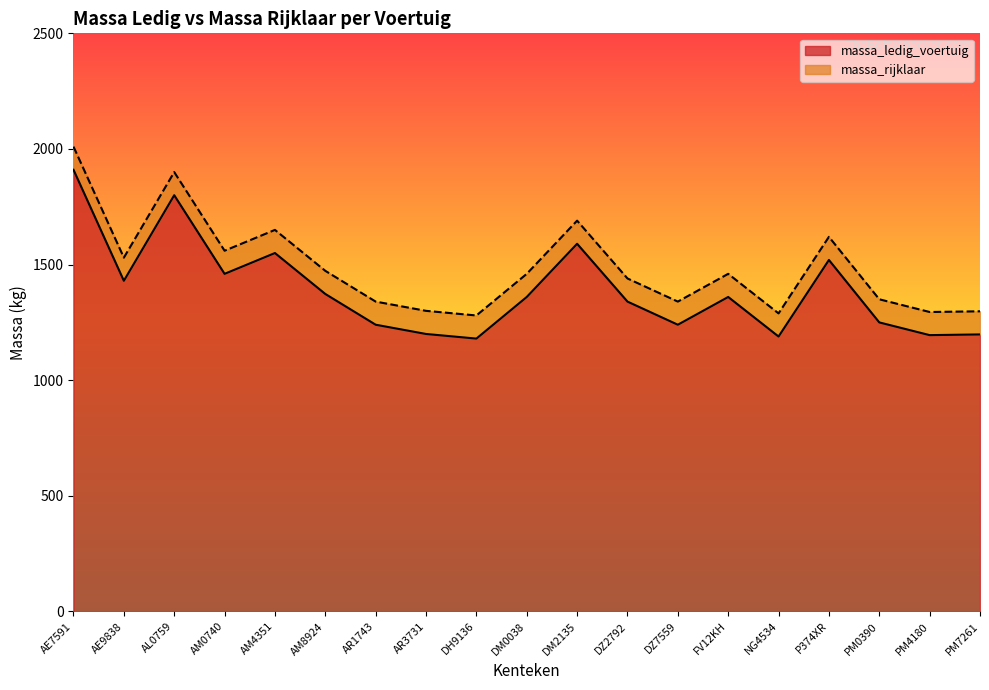

True or false: massa_ledig_voertuig has more than 2 points higher than both neighbors.

True